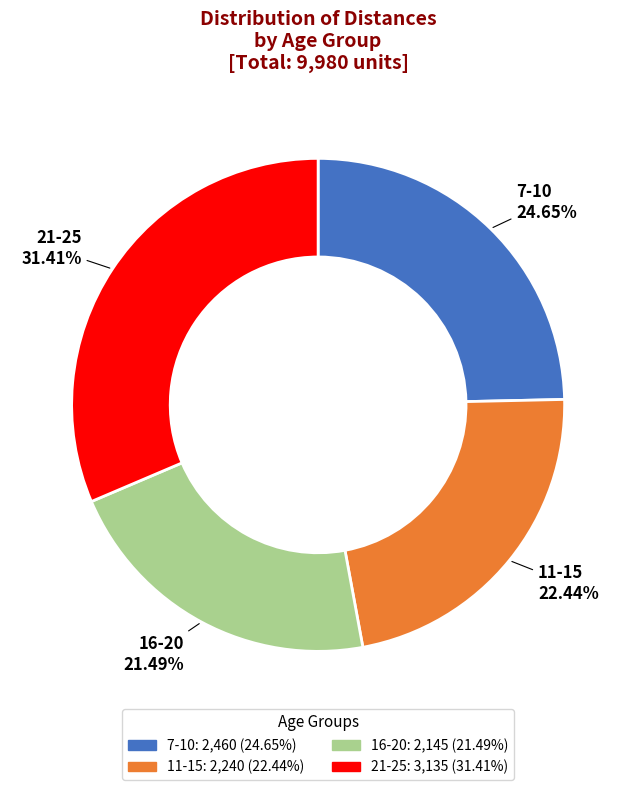

Does any single category account for the majority?

No